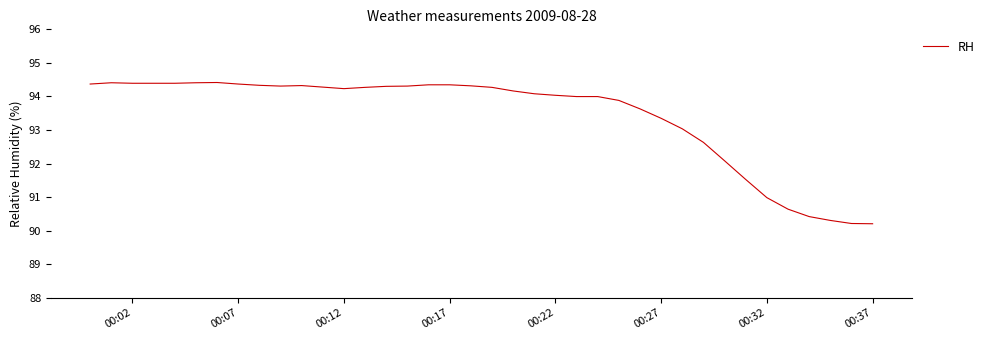

What is the difference between the maximum and minimum values?

4.2